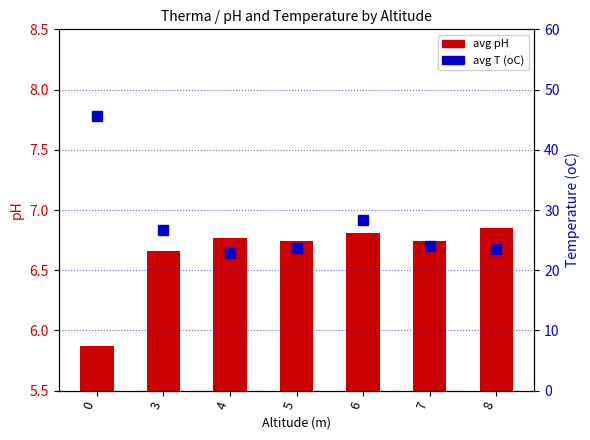

How many values in the avg pH series are below 6?

1